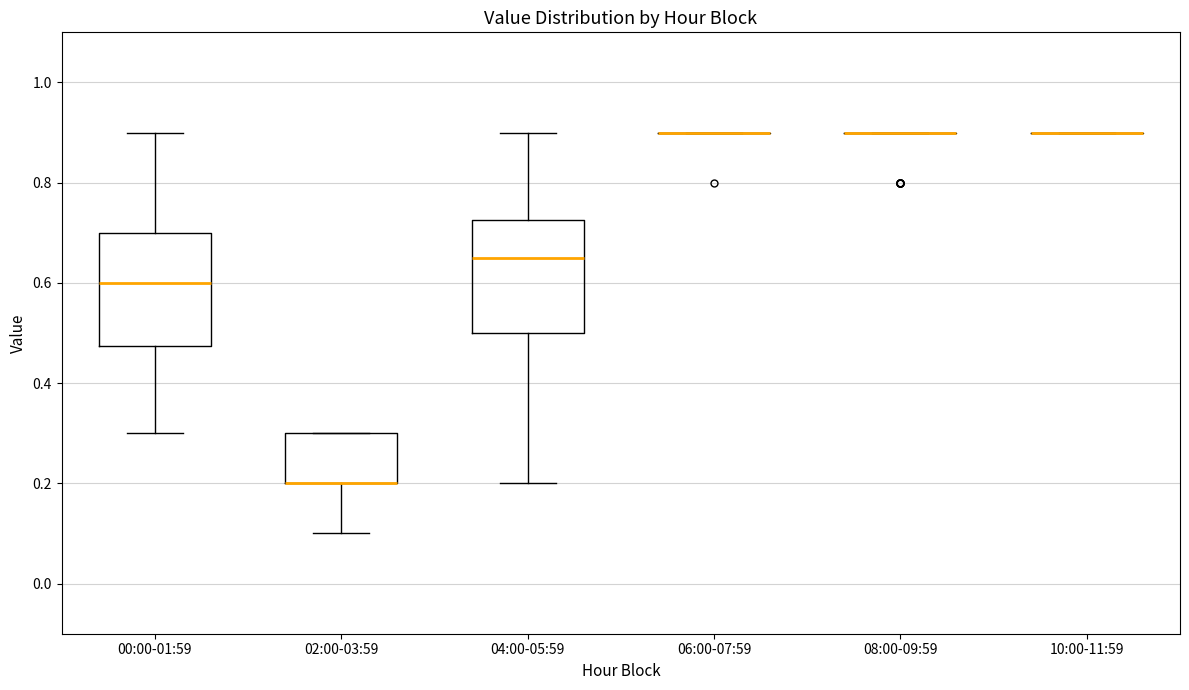

Where is the lower edge of the box for 00:00-01:59 on the y-axis? The values are not printed on the chart, so give them approximately, as read against the axis.

0.48